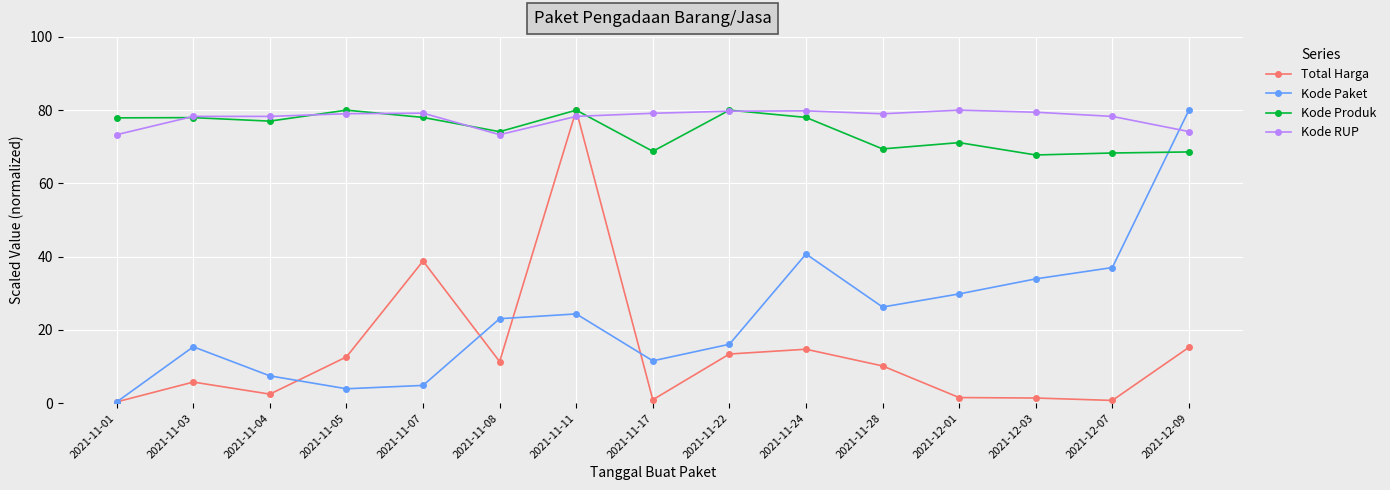

At how many categories does at least one series exceed 20?

15